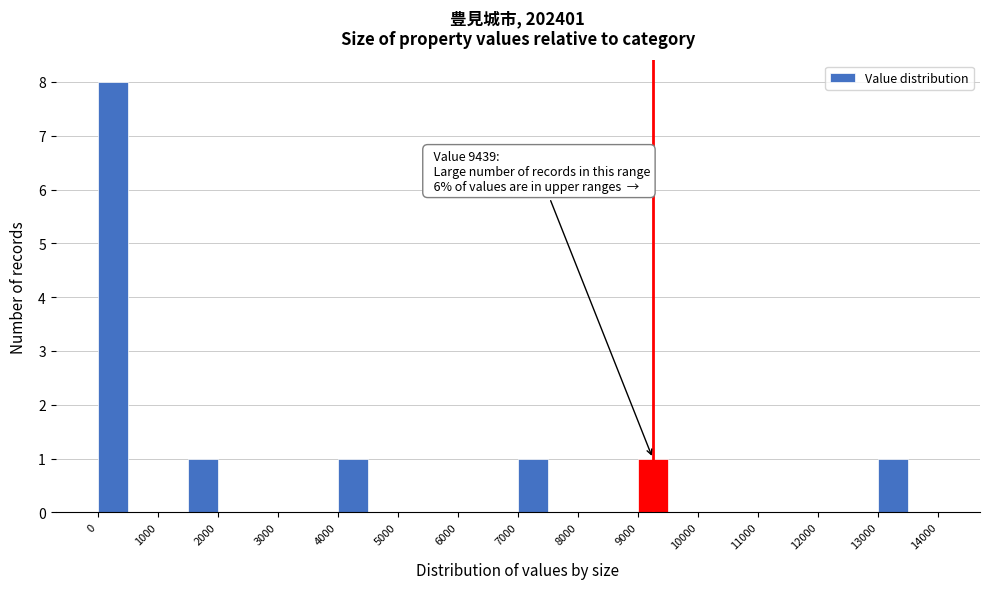

Which range on the x-axis has the tallest bar?

0 to 500